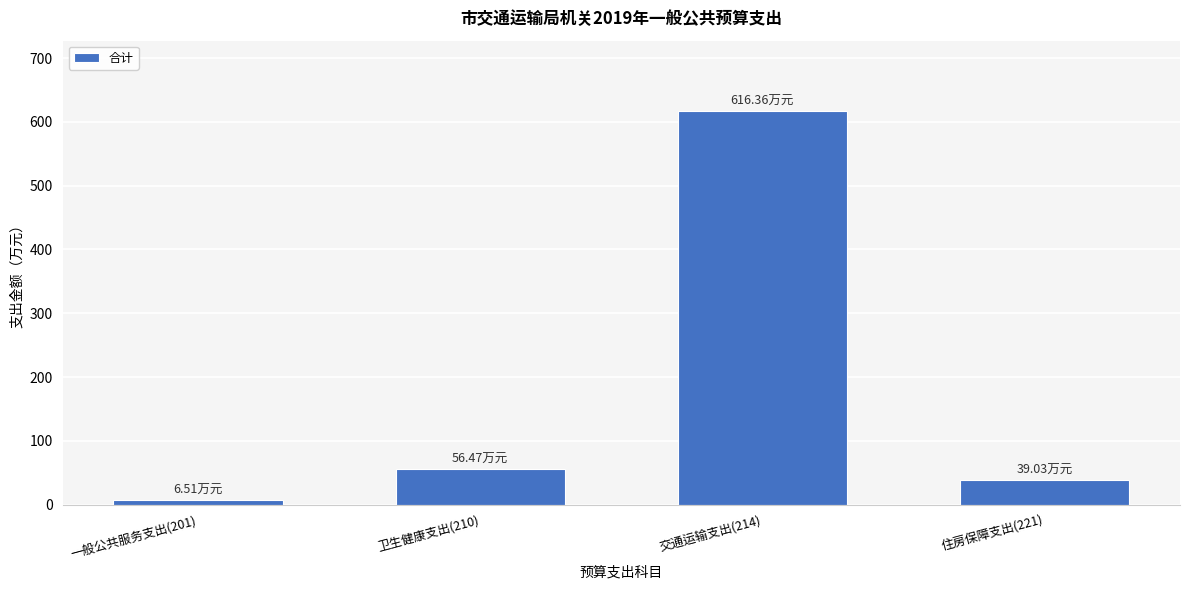

What is the change in value from 卫生健康支出(210) to 住房保障支出(221)?

-17.4